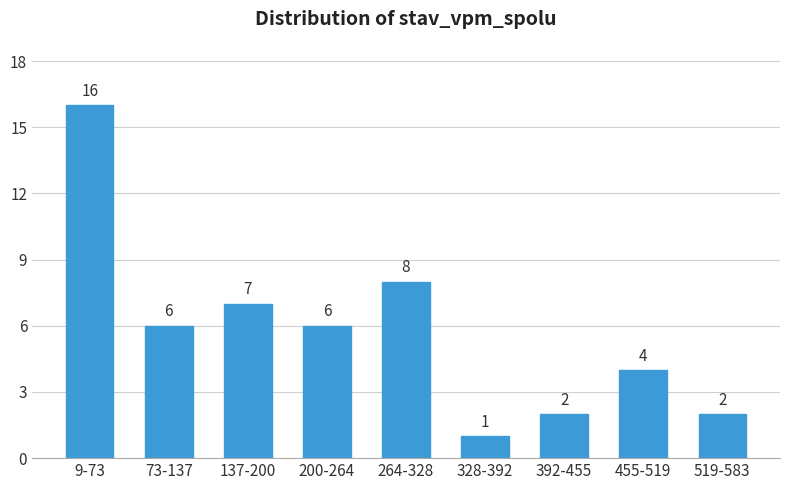

Reading left to right, list all the values displayed in this chart.

16	6	7	6	8	1	2	4	2